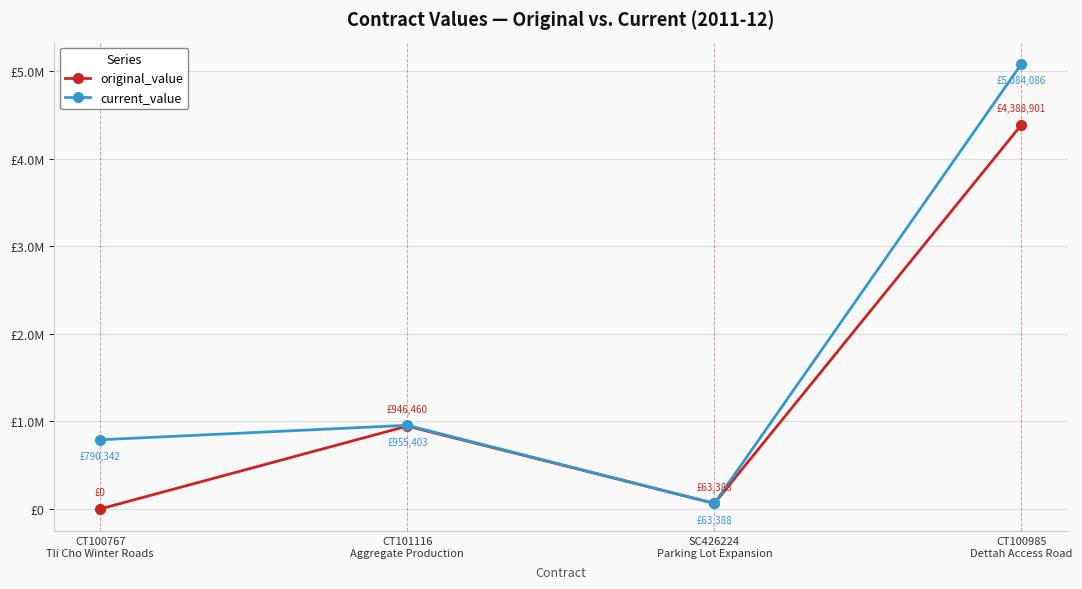

The value of current_value at CT101116
Aggregate Production is 1622782.2. True or false?

False